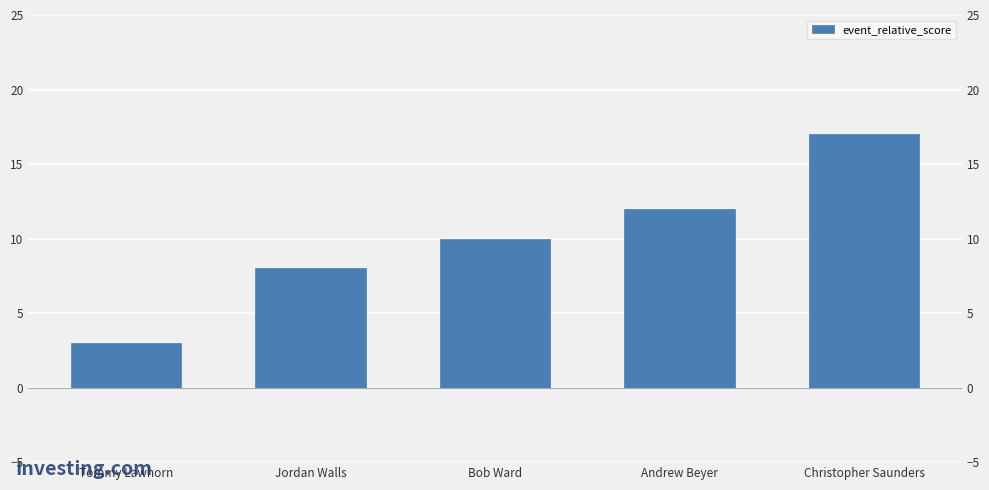

Which category has the highest value across all series?

Christopher Saunders